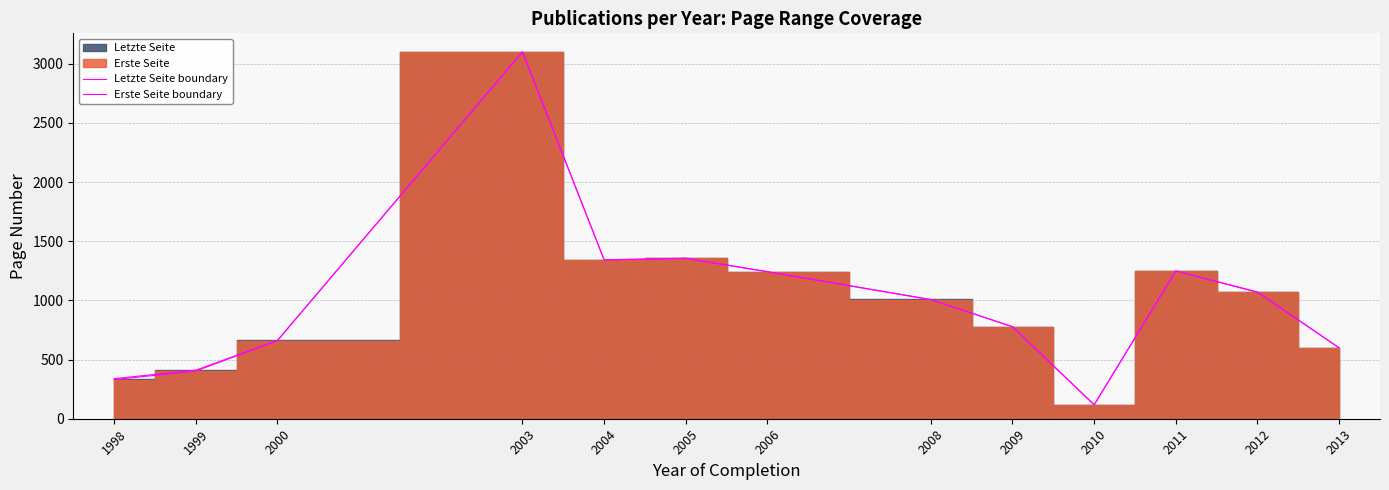

Reading left to right, what are all the values shown in this chart?

Letzte Seite boundary: 338.5	410.0	661.8	3101.0	1343.0	1356.3	1243.0	1007.5	778.0	118.5	1248.7	1071.0	599.0
Erste Seite boundary: 330.5	402.8	659.8	3099.0	1340.5	1354.1	1240.8	1005.5	777.0	117.0	1247.7	1068.0	598.0